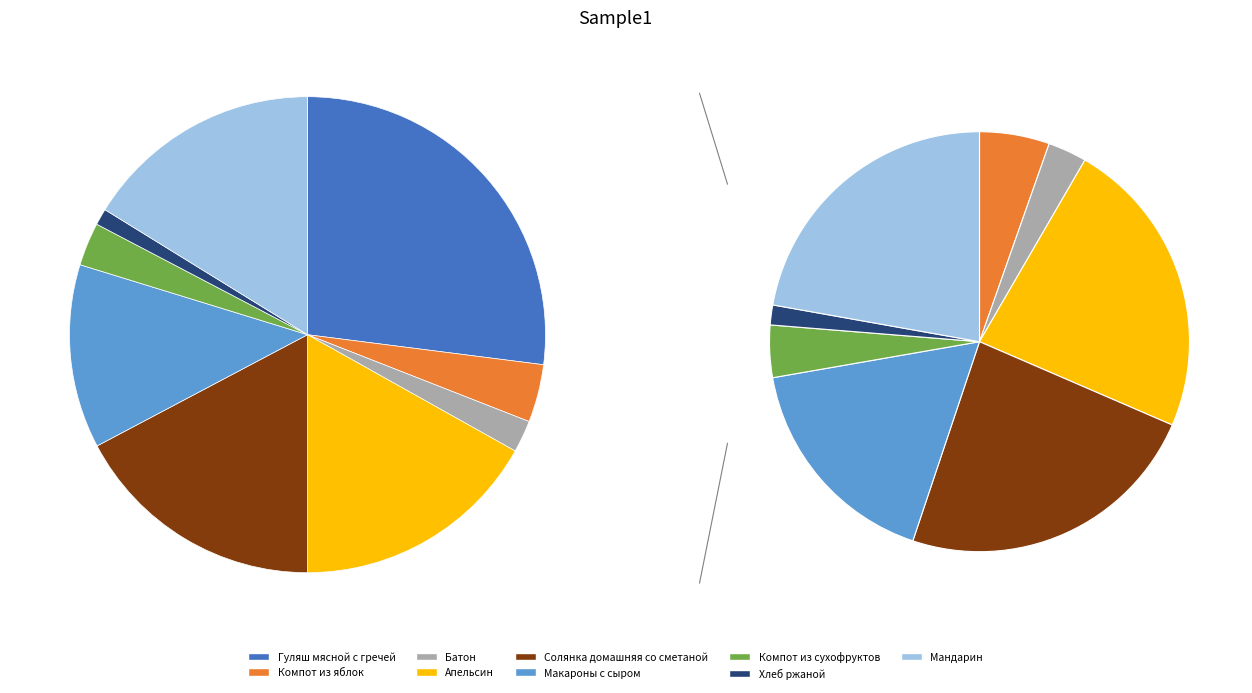

To the nearest percent, what is the average slice percentage?

11%